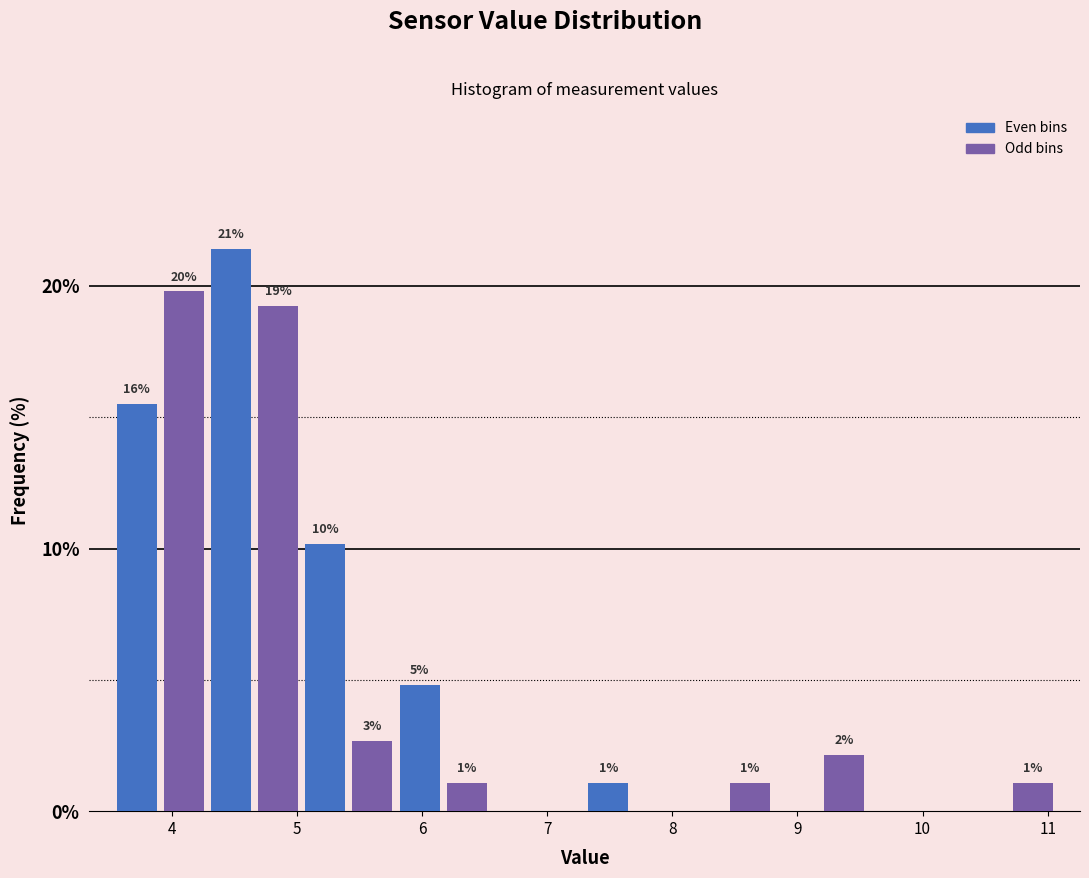

Read against the x-axis, roughly where is the centre of the tallest bar?

4.5